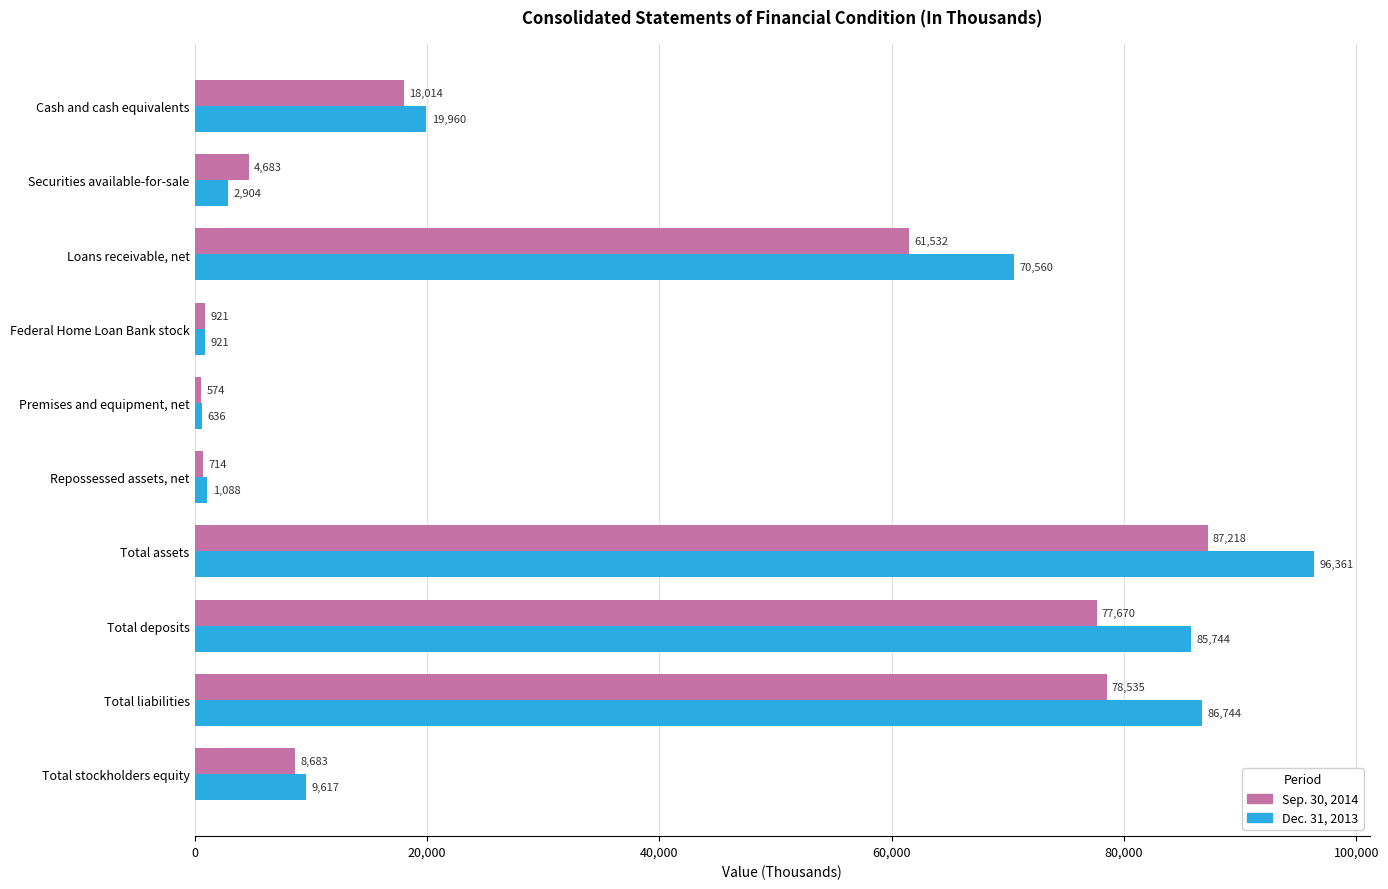

What is the lowest value of the Sep. 30, 2014 series?

574